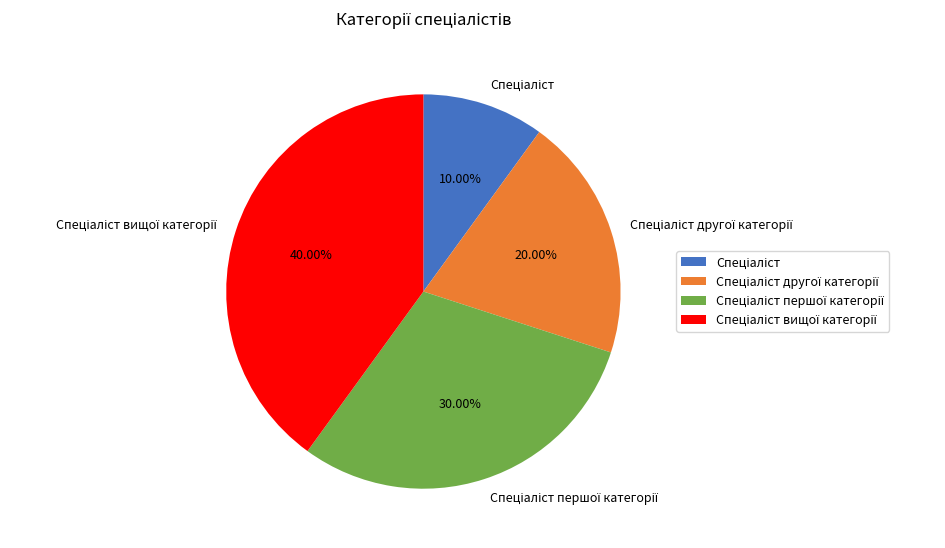

Count the number of slices in the pie.

4